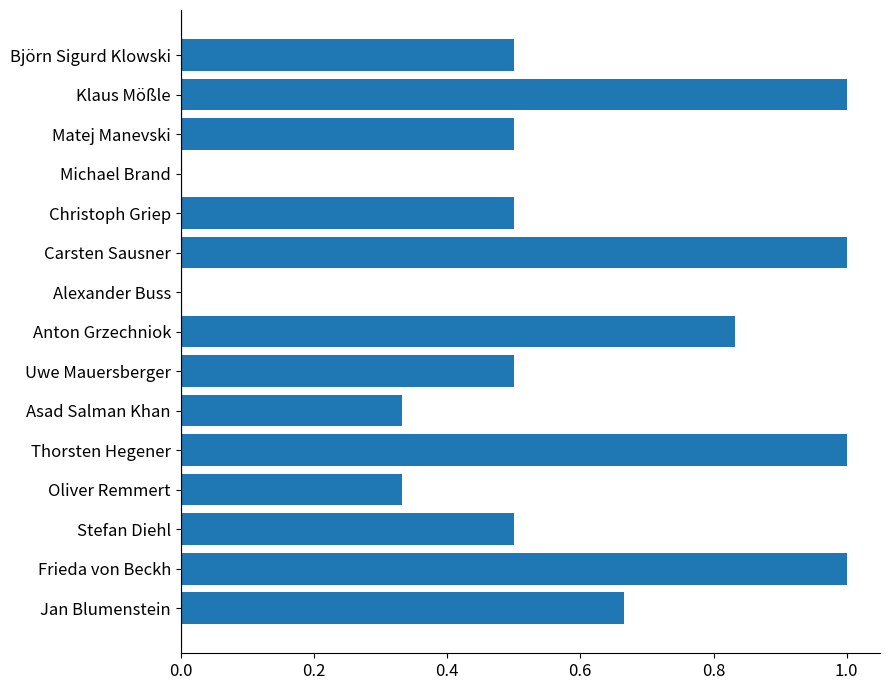

What is the change in value from Alexander Buss to Matej Manevski?

+0.5